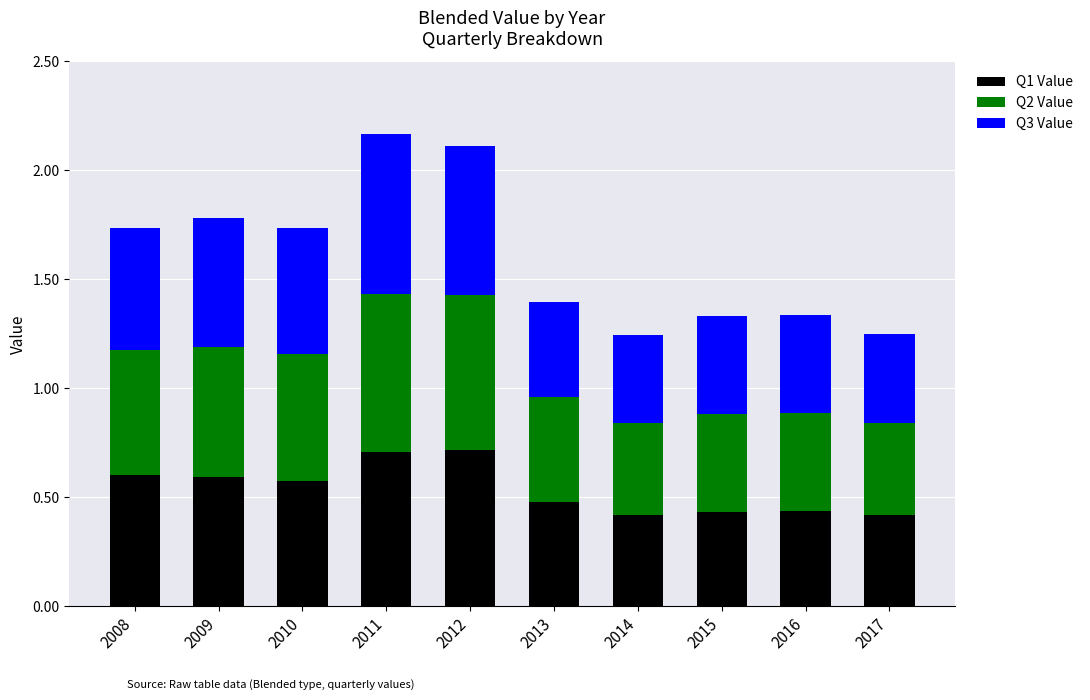

What is the total value across all series at 2011?

2.2